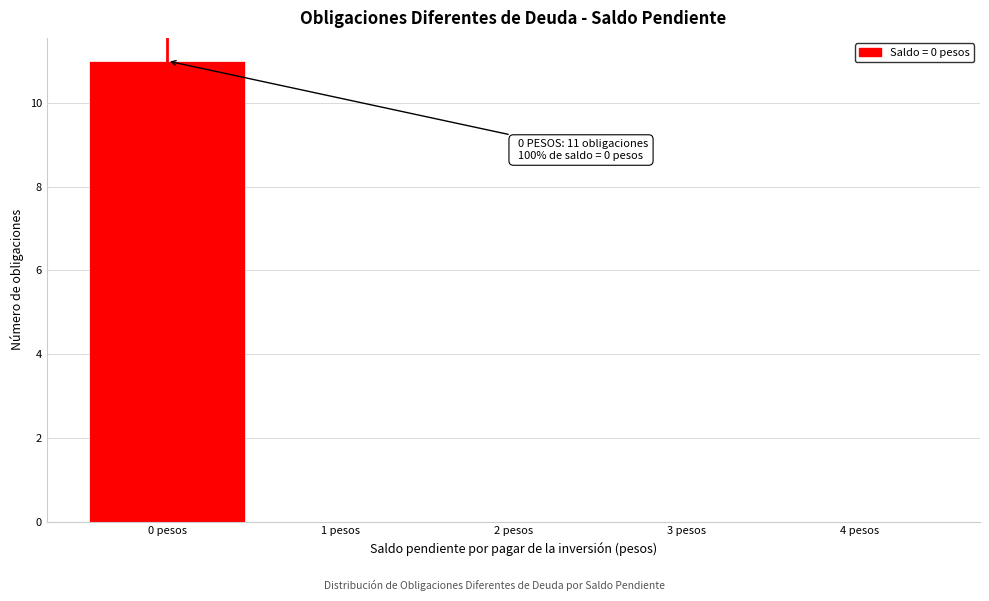

Over which range of the x-axis is the bar tallest?

-0.5 to 0.5